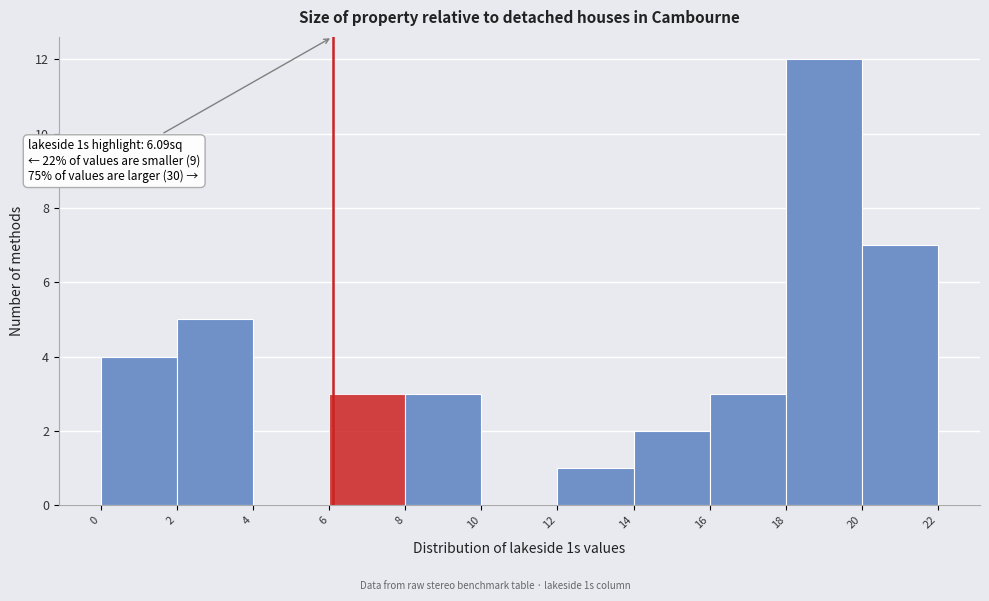

Over which range of the x-axis is the bar tallest?

18 to 20